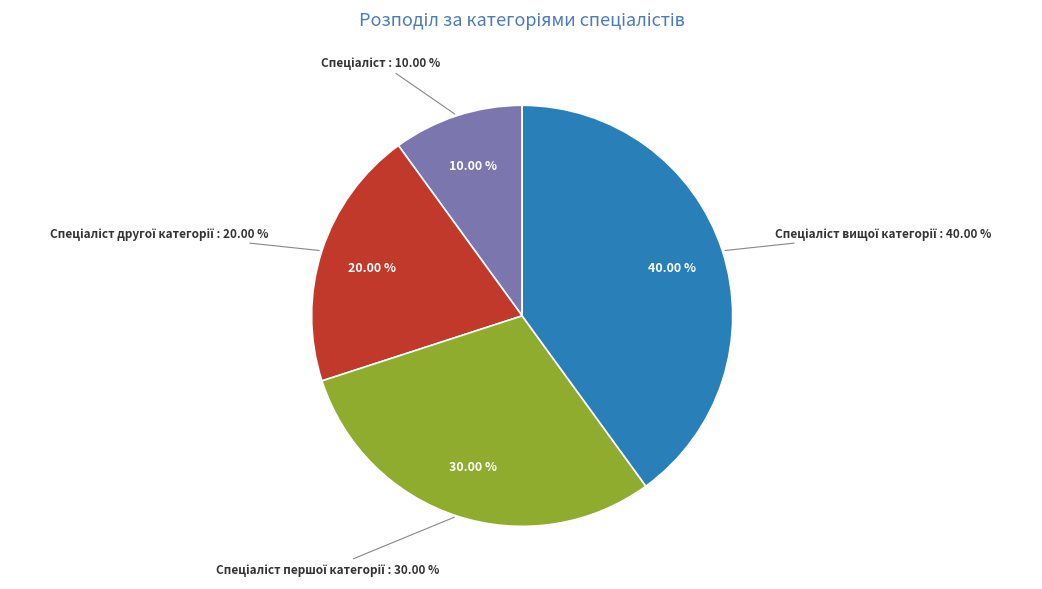

Is it true that Спеціаліст другої категорії is 27% of the pie?

False